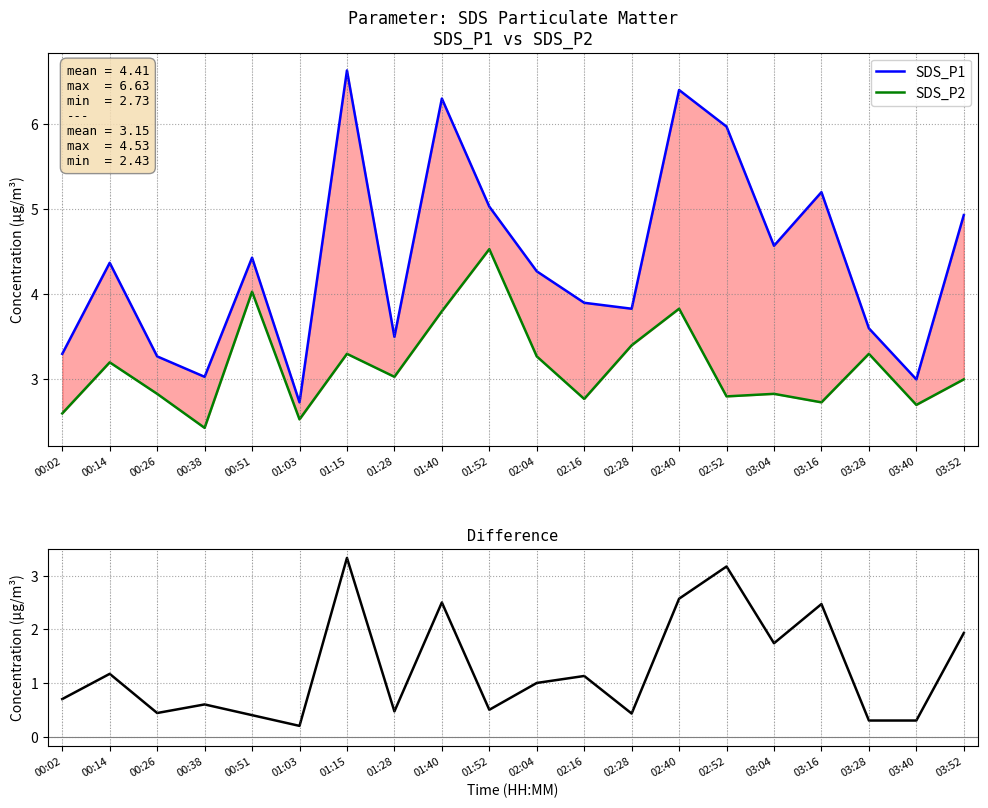

What is the difference between the maximum and minimum values in the Difference series?

3.1